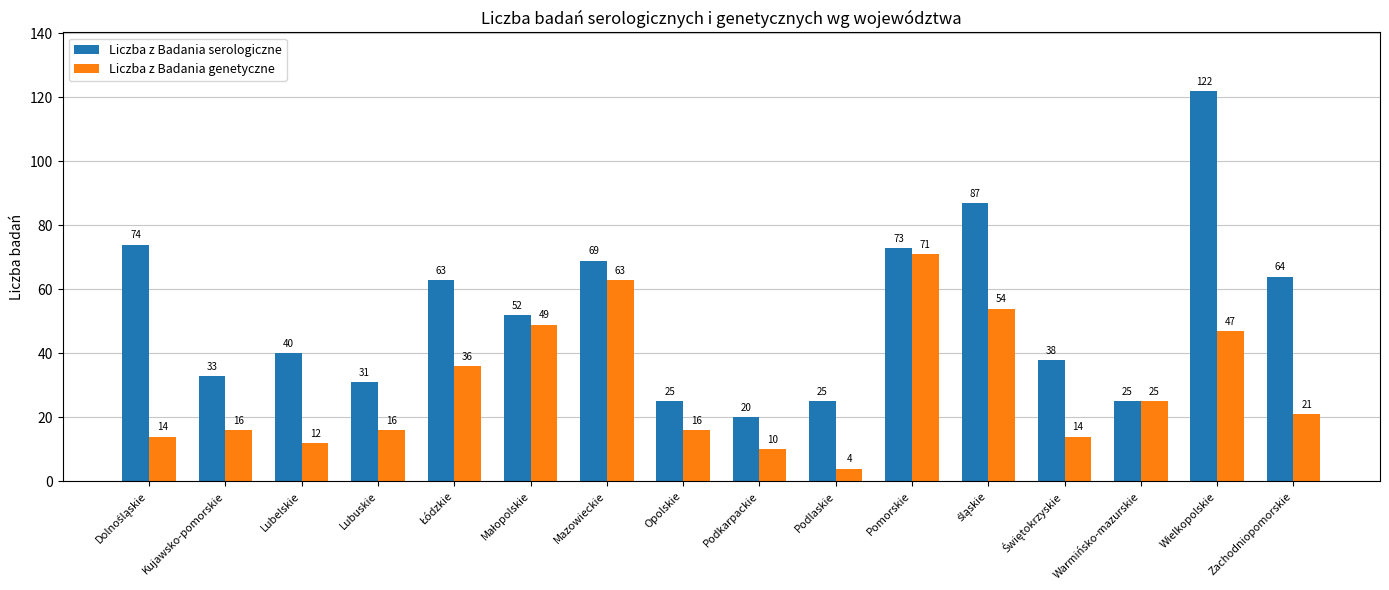

Rank the series at Kujawsko-pomorskie from lowest to highest value.

Liczba z Badania genetyczne, Liczba z Badania serologiczne